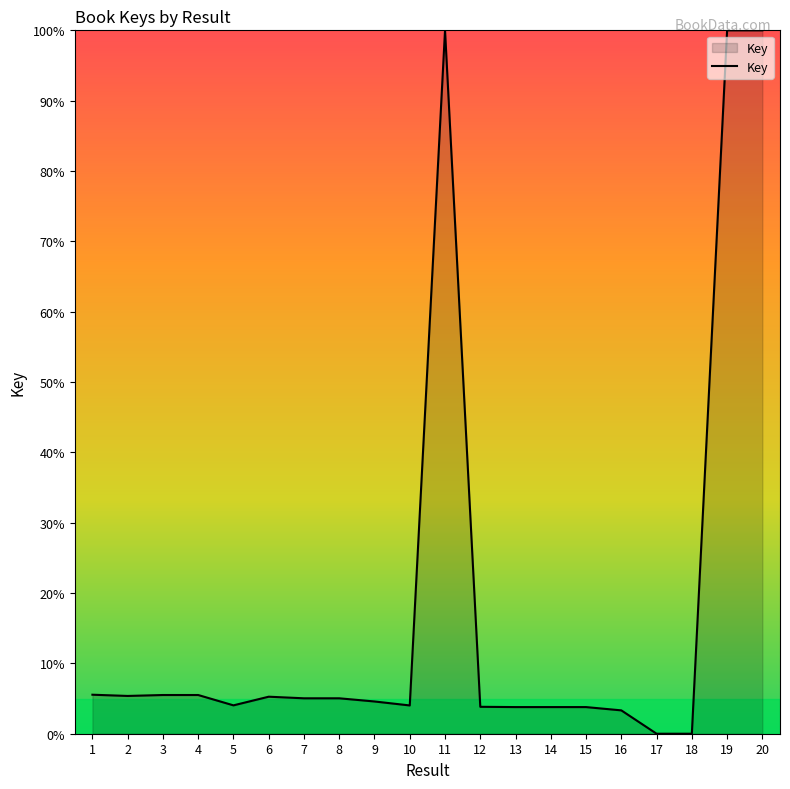

What is the maximum value shown in the chart?

100.0